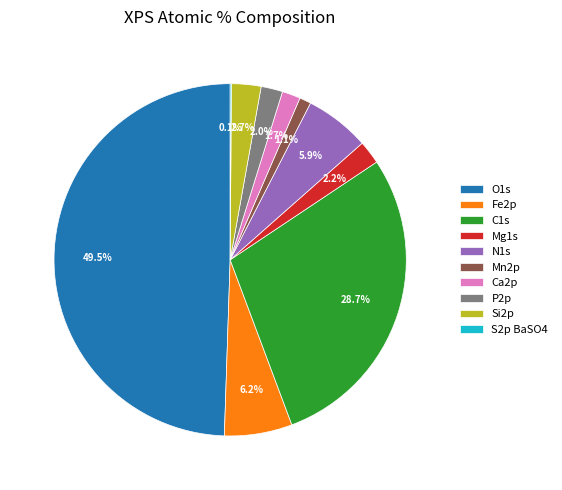

Is Mg1s the majority of the pie?

No